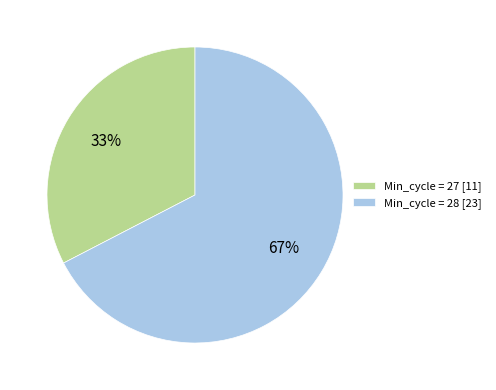

To the nearest percent, what is the average slice percentage?

50%